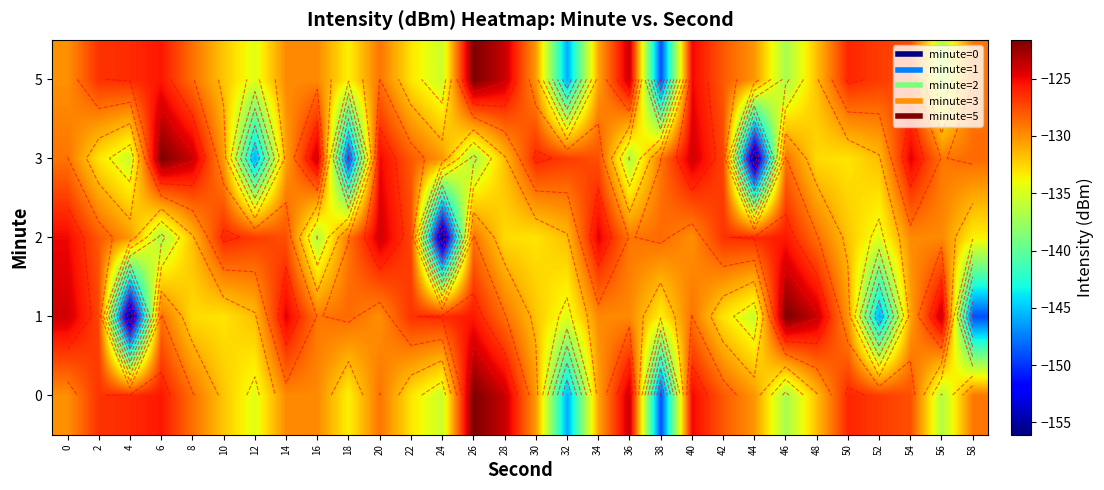

What is the sum of the 5 values at 18 and 28?

-257.4